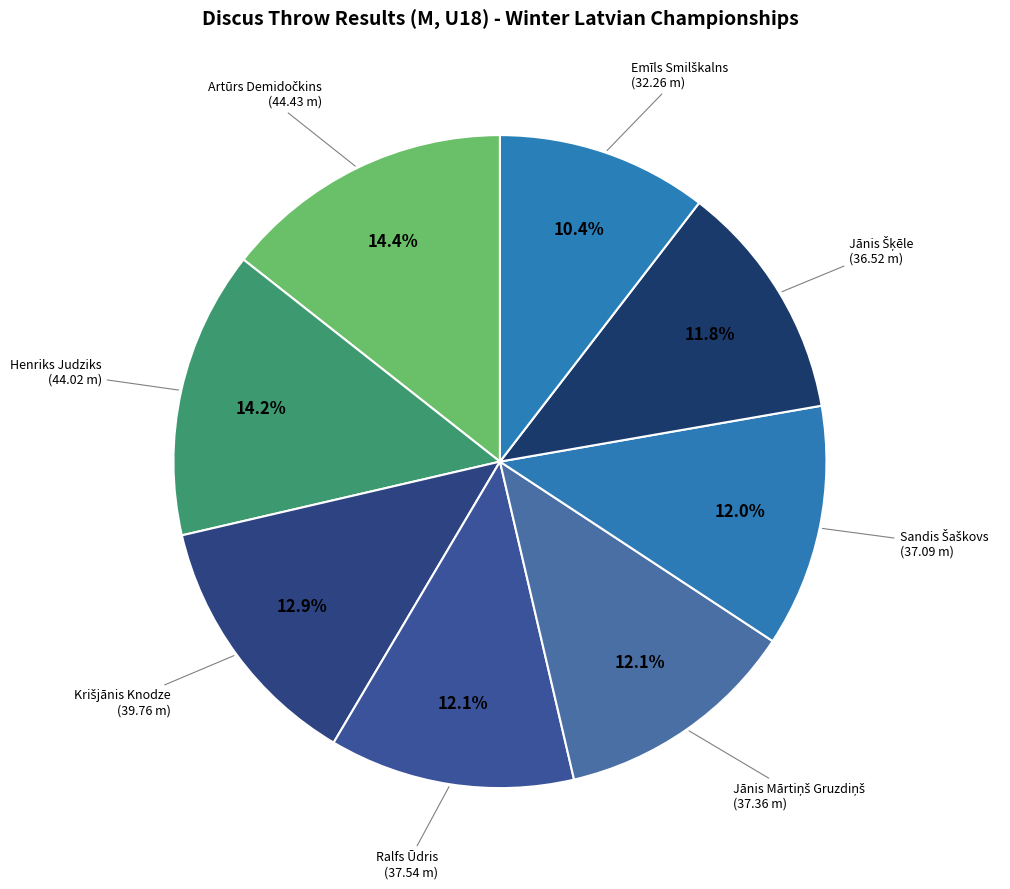

How many segments does this pie chart have?

8